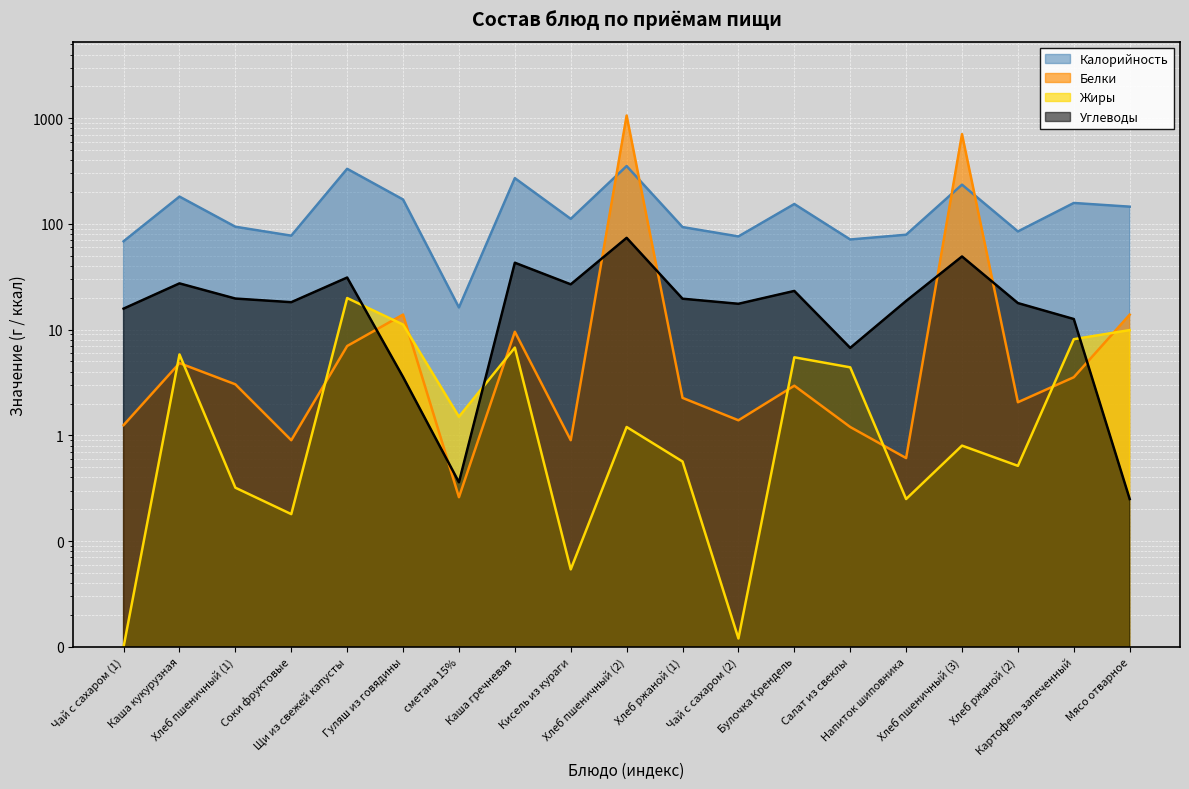

What position from the right is Хлеб пшеничный (3)?

4